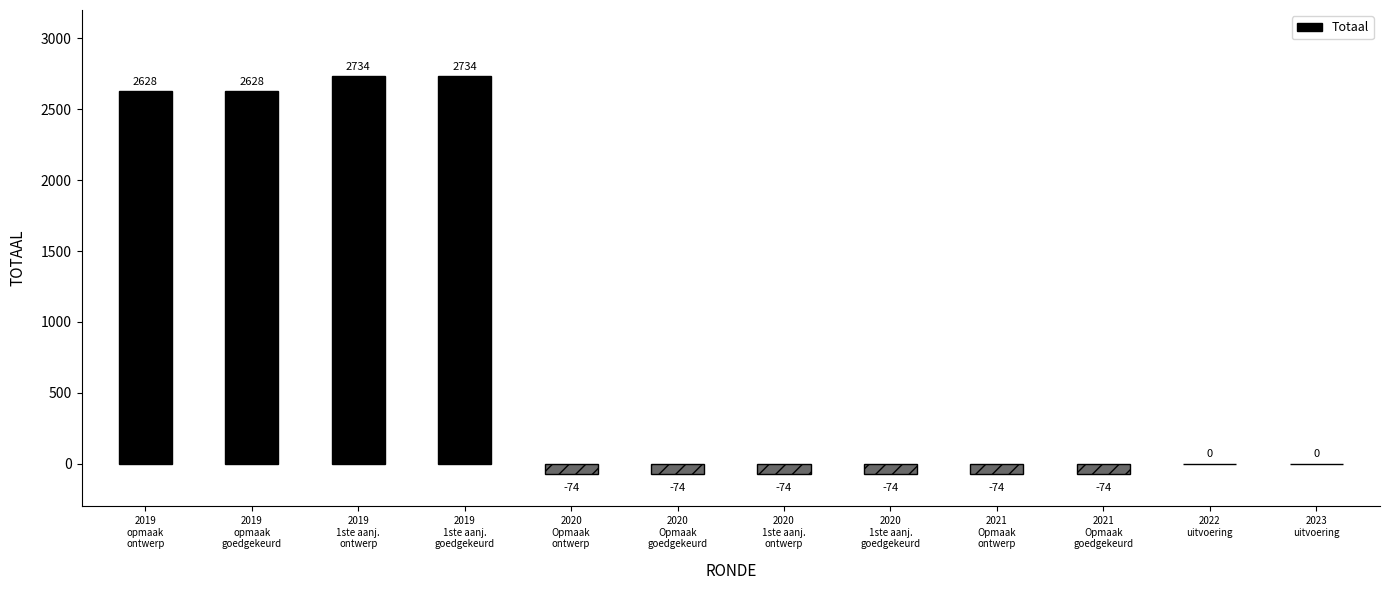

Count the number of data series in this chart.

1